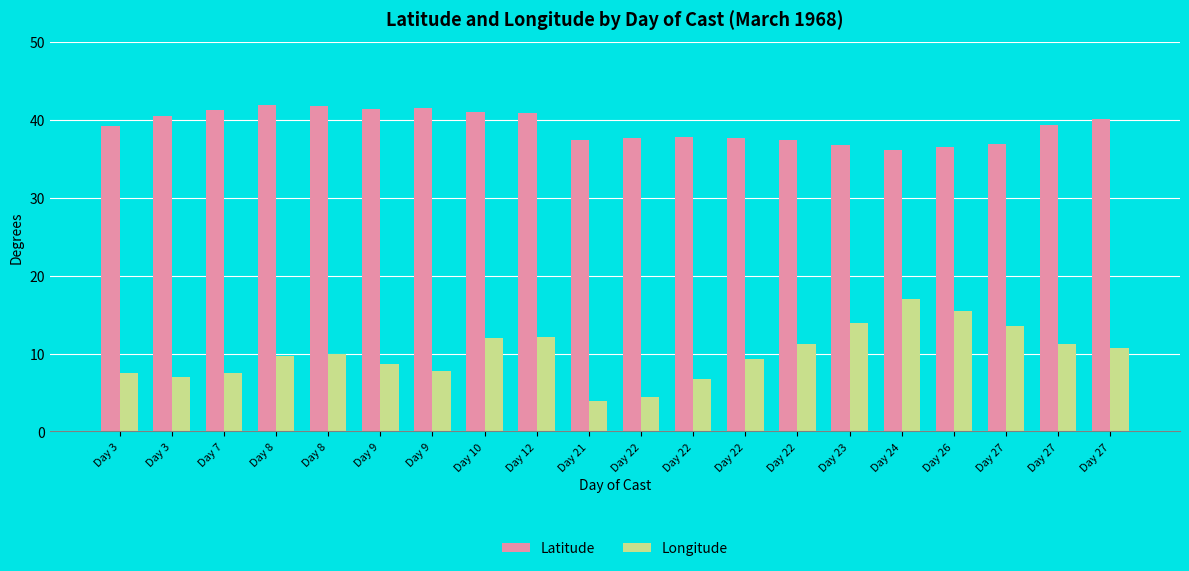

At which label does Latitude reach its minimum?

Day 24